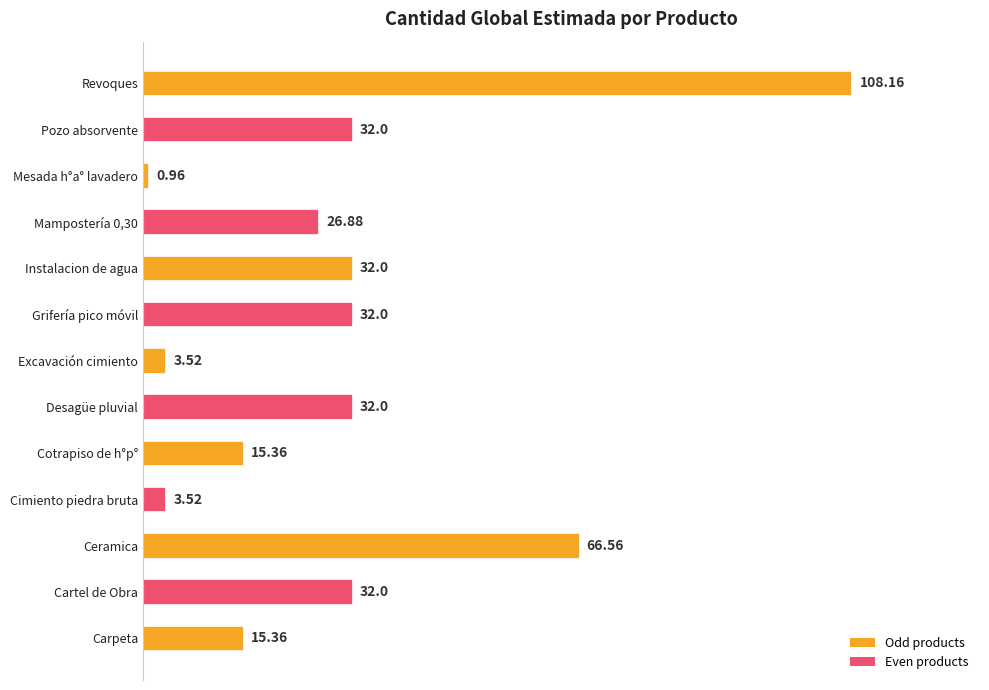

Which category has the lowest value across all series?

Mesada h°a° lavadero